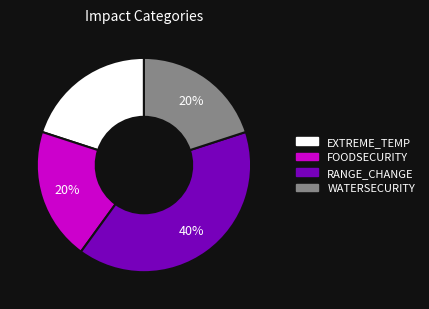

What is the largest slice in the pie chart?

RANGE_CHANGE